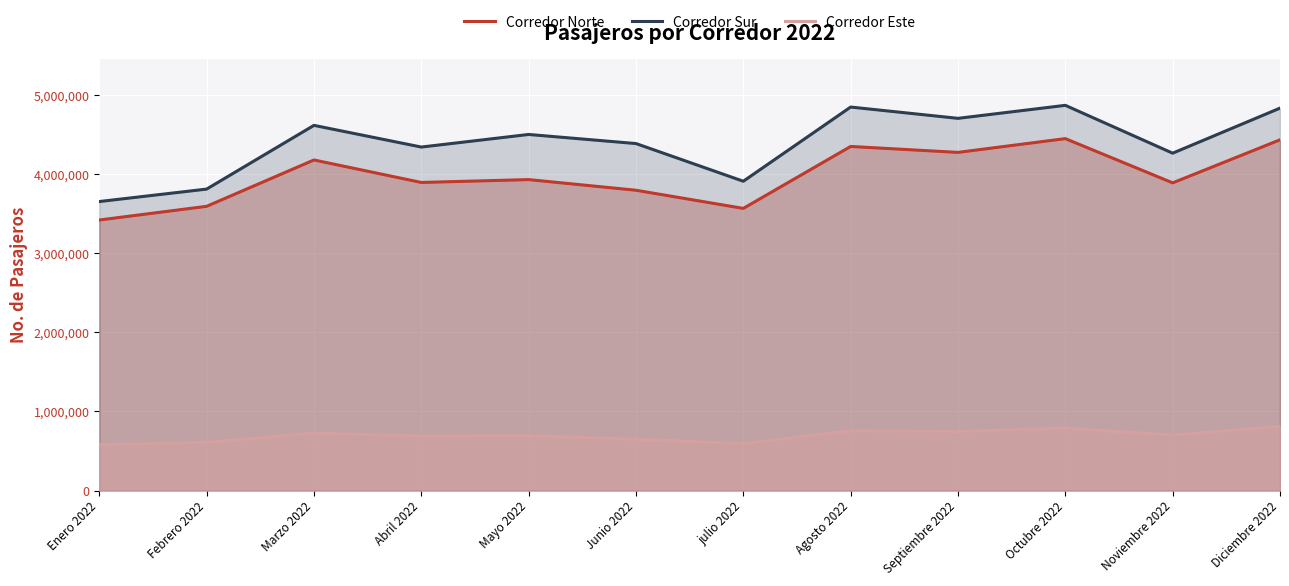

What is the value of the Corredor Sur point at the 2nd from the left?

3813425